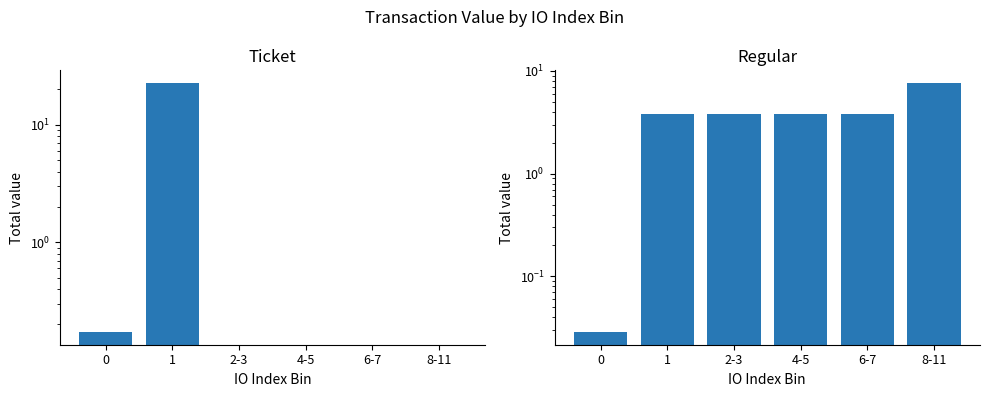

What is the difference between the highest and lowest values at 0?

0.1